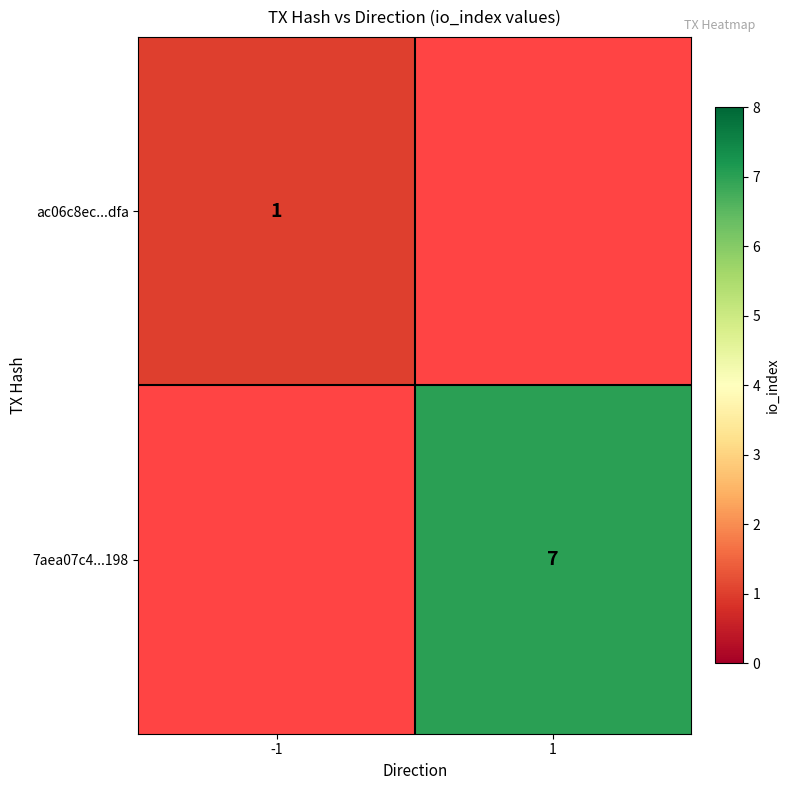

Is it true that 7aea07c4...198 equals 10 at 1?

False